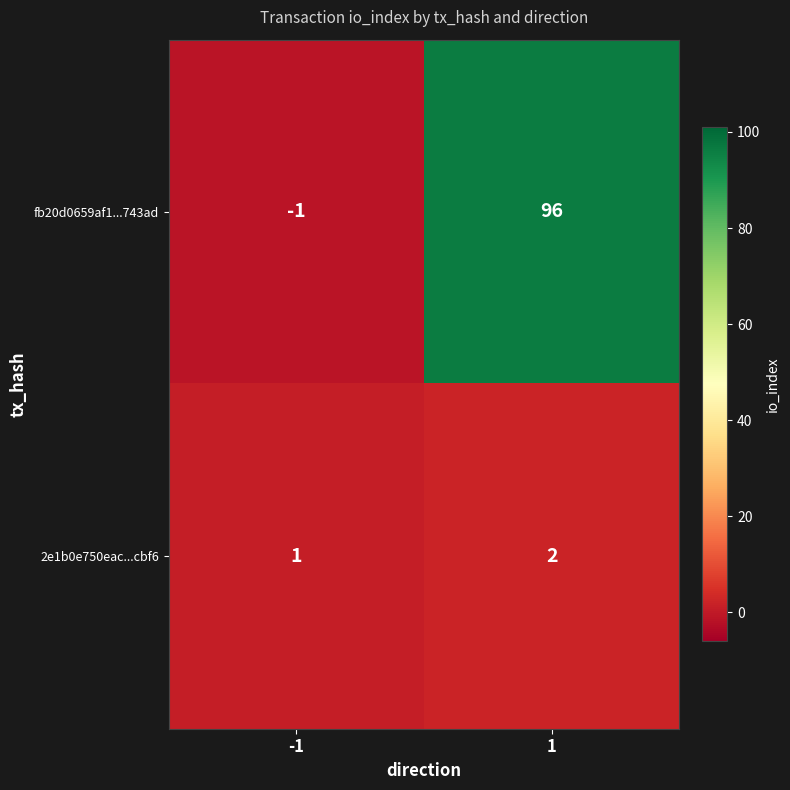

What is the sum of the 2e1b0e750eac...cbf6 values at -1 and 1?

3